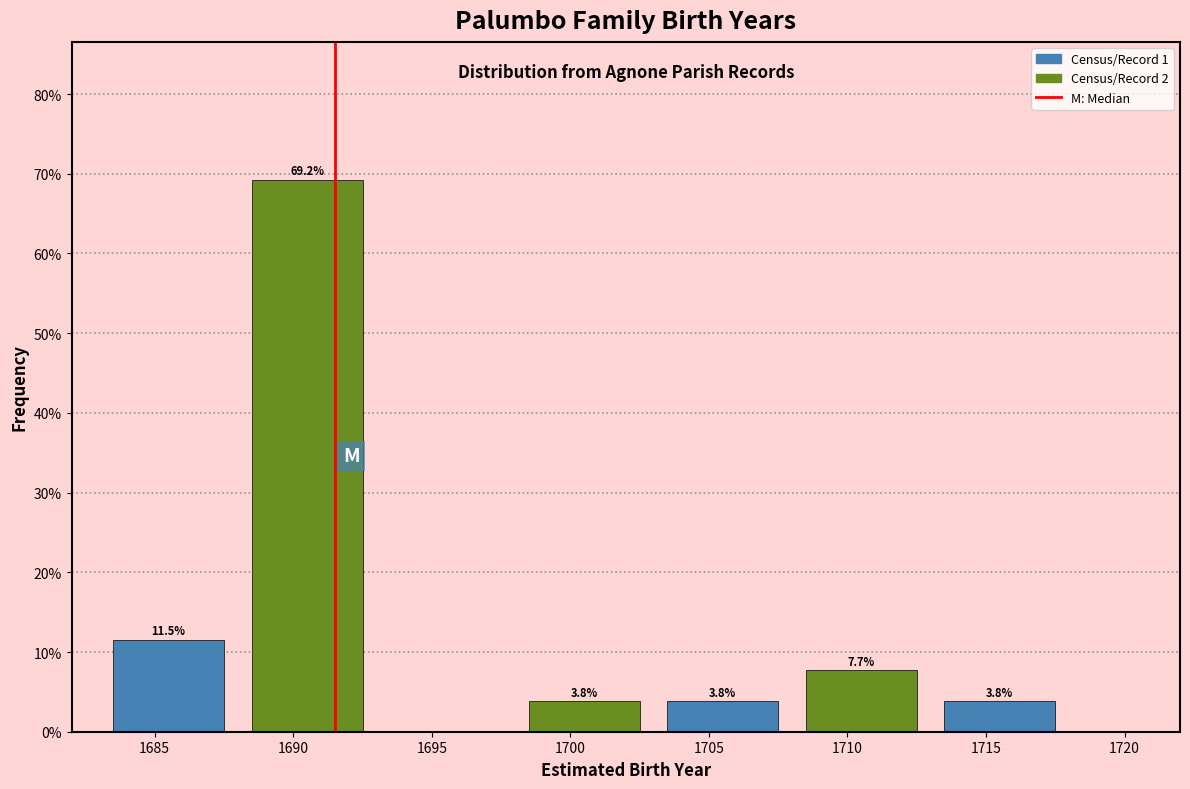

Reading left to right, list all the values displayed in this chart.

1685=11.5	1690=69.2	1695=0.0	1700=3.8	1705=3.8	1710=7.7	1715=3.8